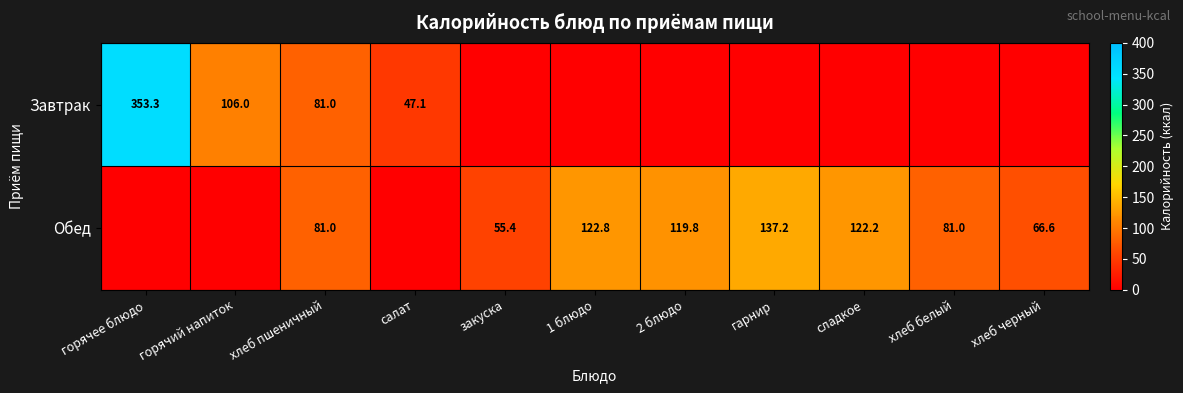

At which category does the chart reach its minimum across all series?

закуска